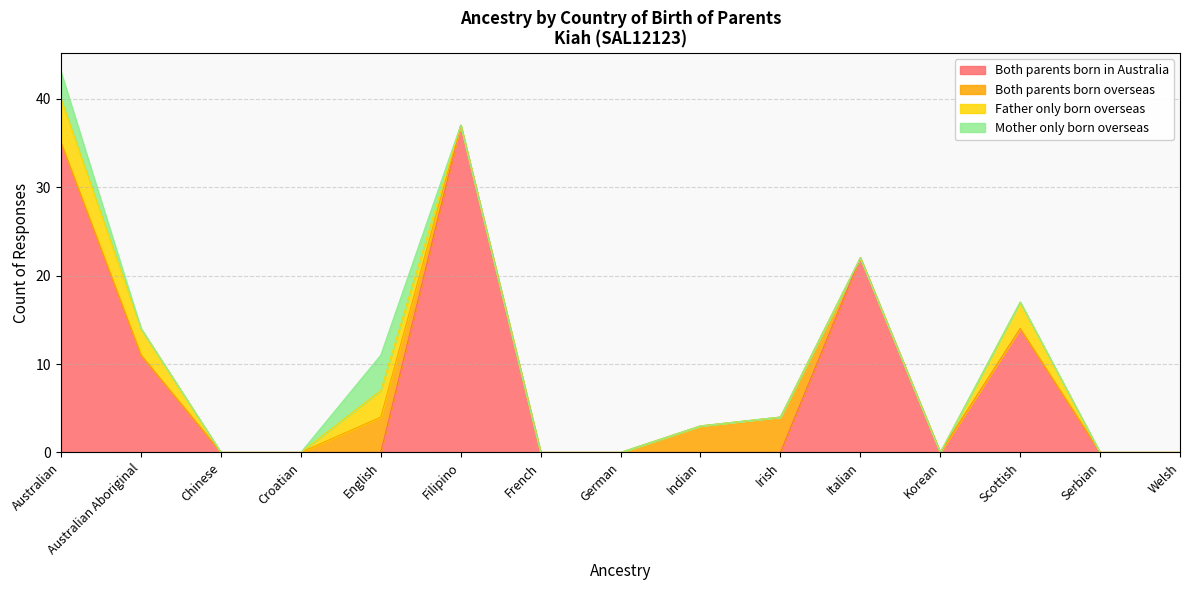

Does the chart display data point markers on the line(s)?

No